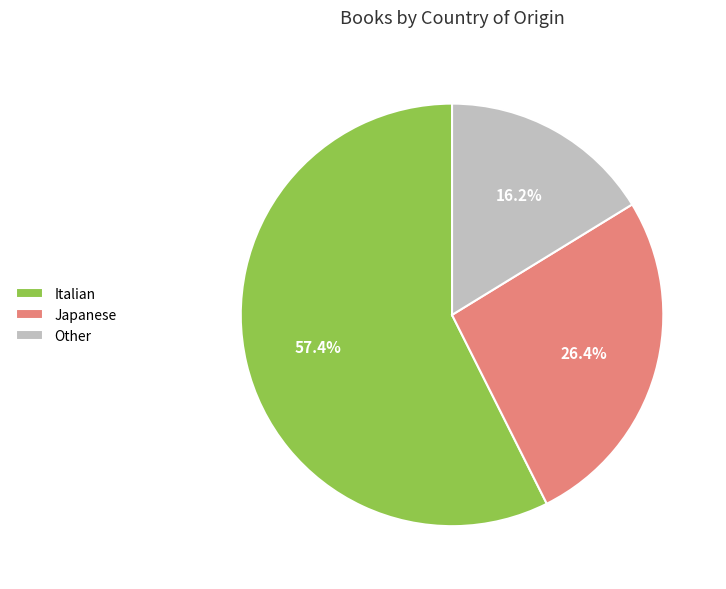

How many slices are in this pie chart?

3